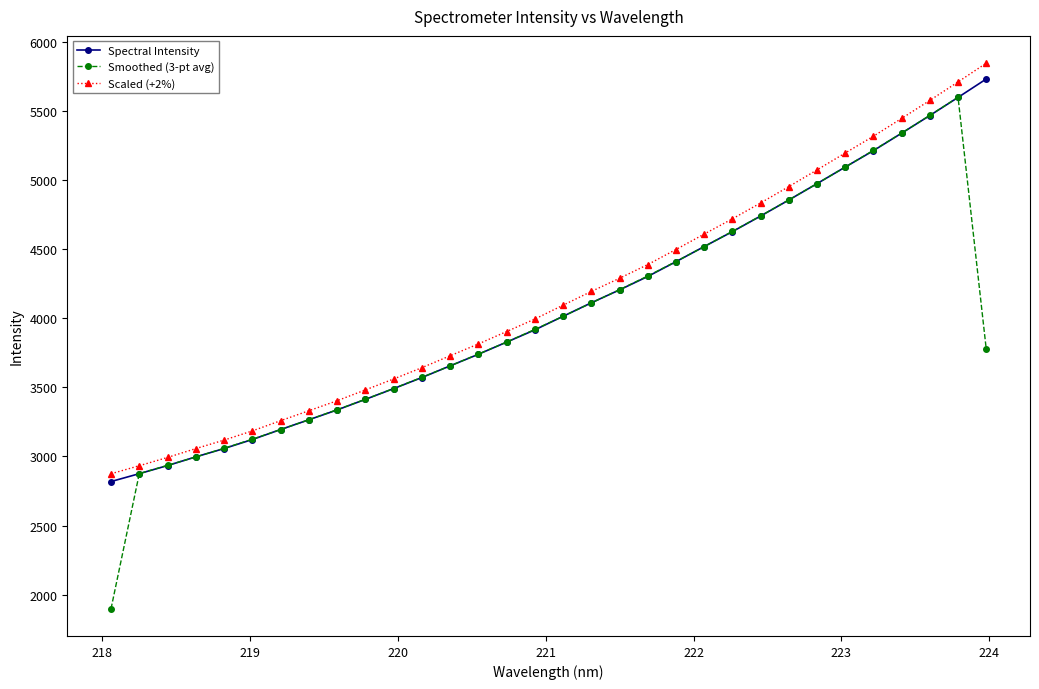

What is the value of the Spectral Intensity point at the 30th from the left?

5468.0